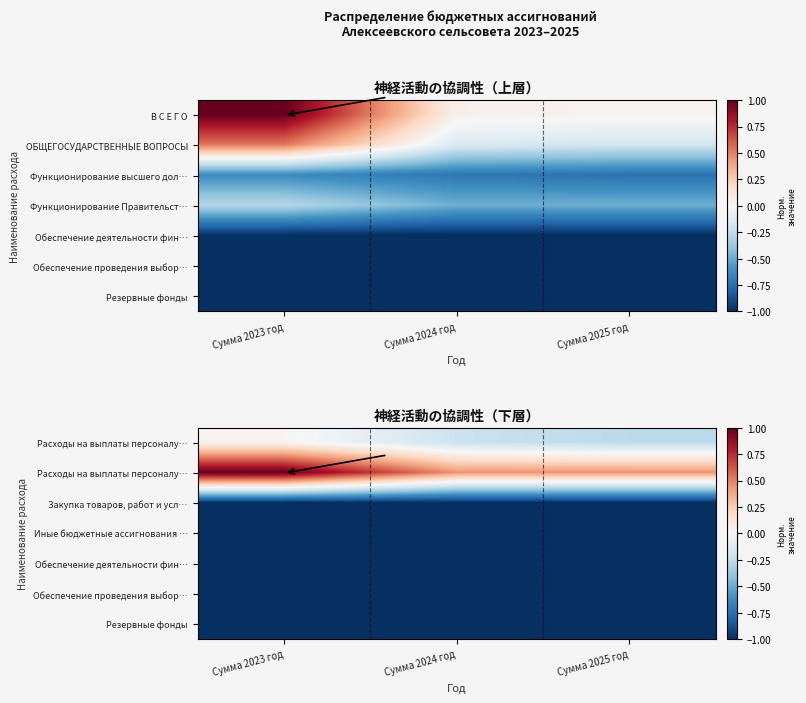

What is the greatest value displayed?

1.0